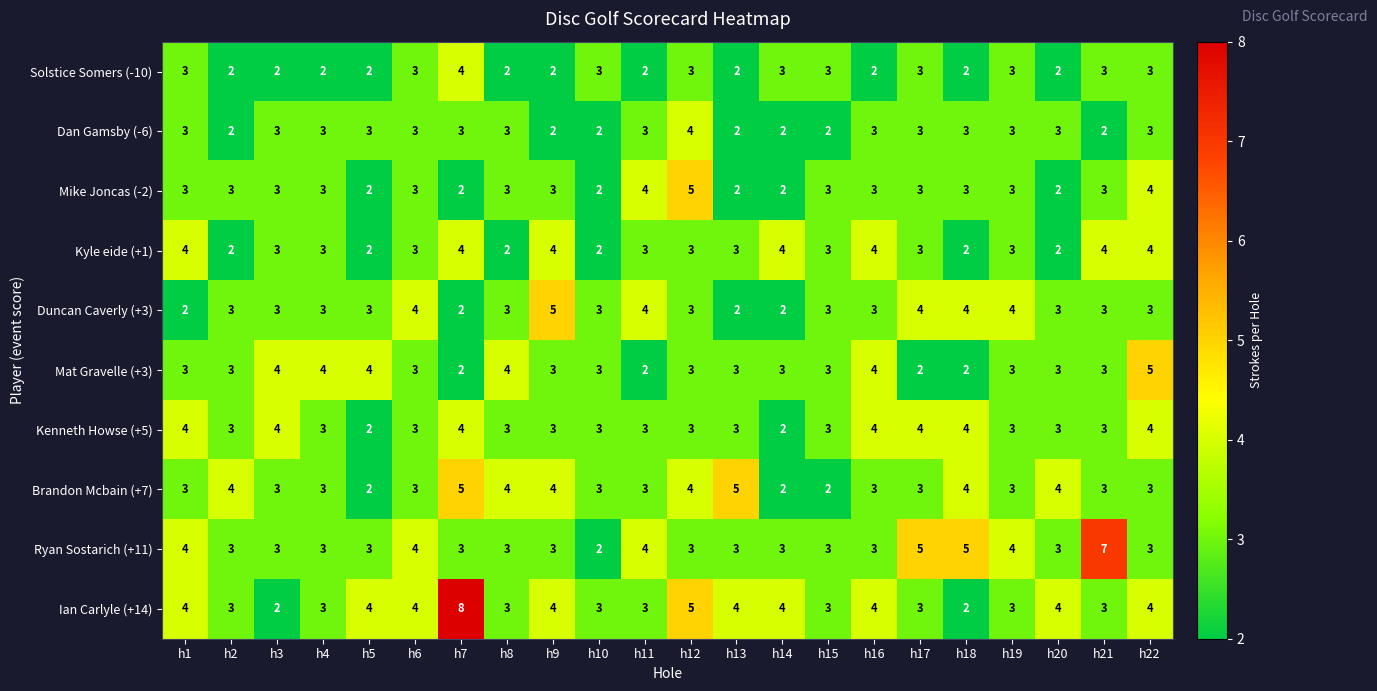

What is the sum of the Brandon Mcbain (+7) values at h9 and h6?

7